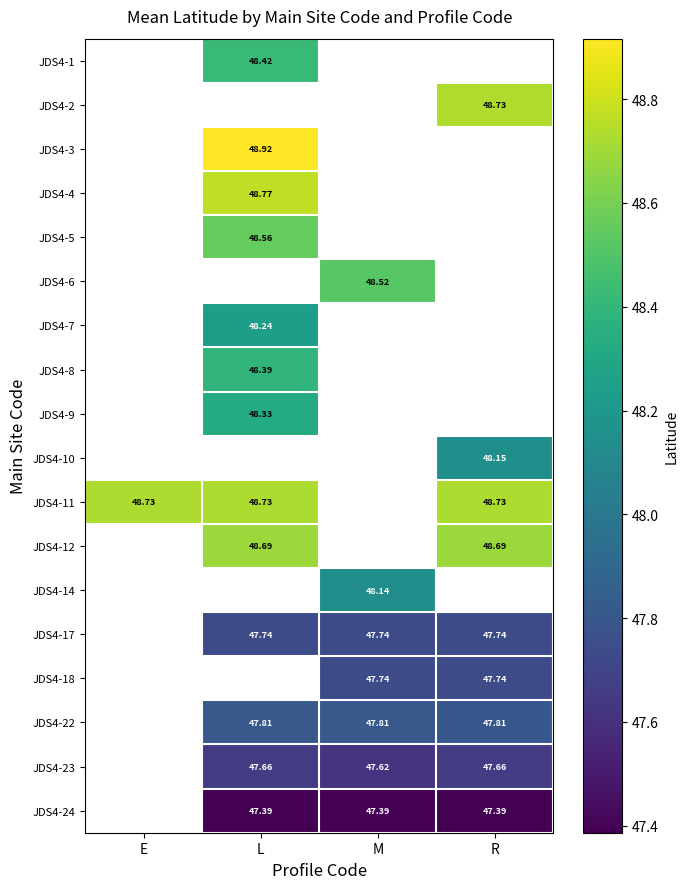

Is the value of JDS4-12 at R greater than the value of JDS4-23 at R?

Yes